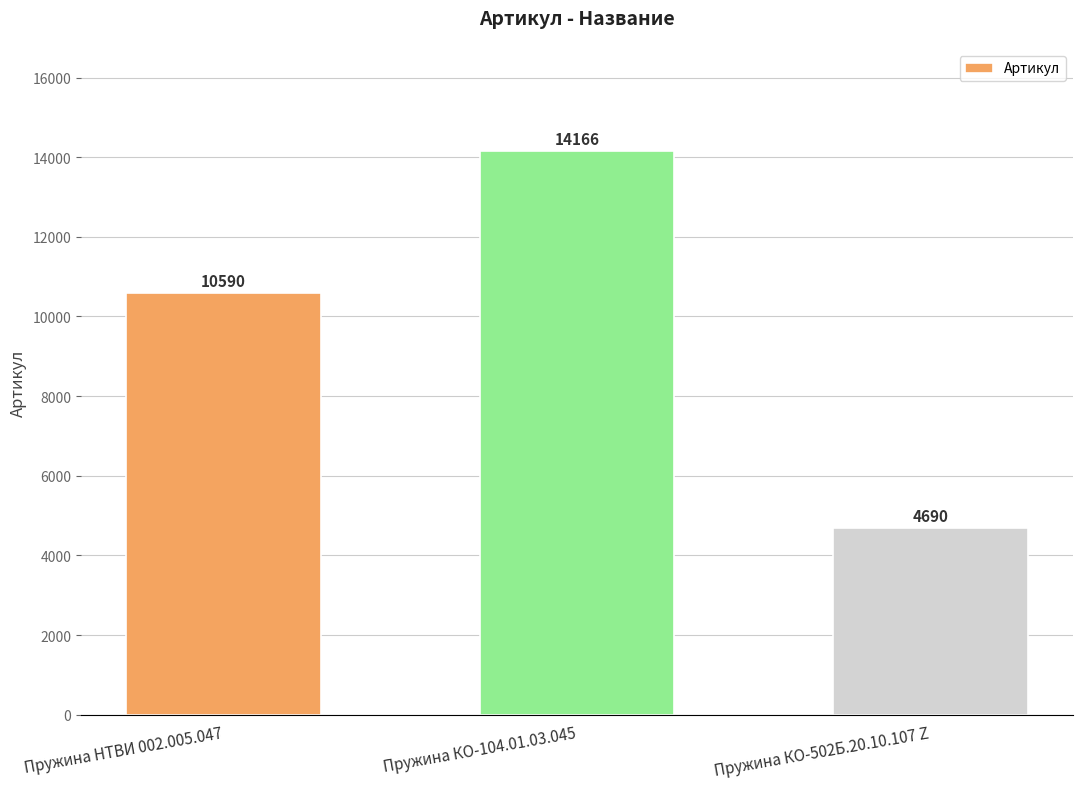

Count the values in the range 4690 to 14166.

3